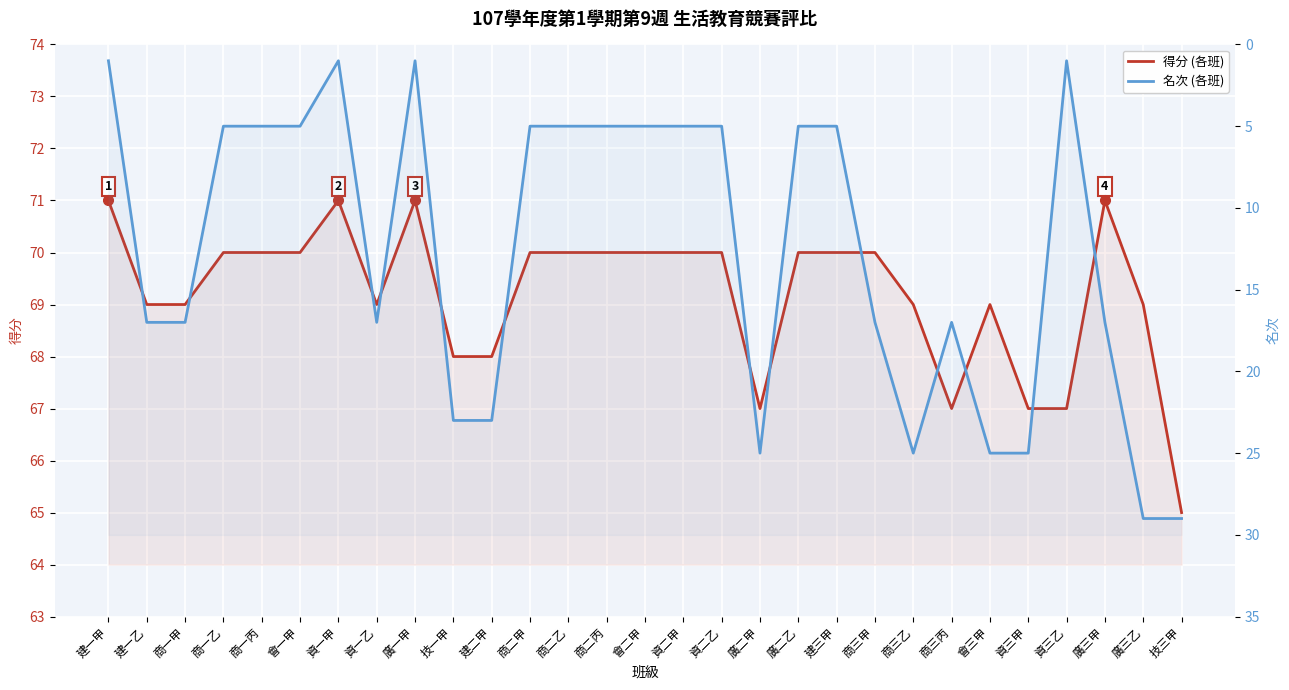

What is the label of the 7th point from the right?

商三丙